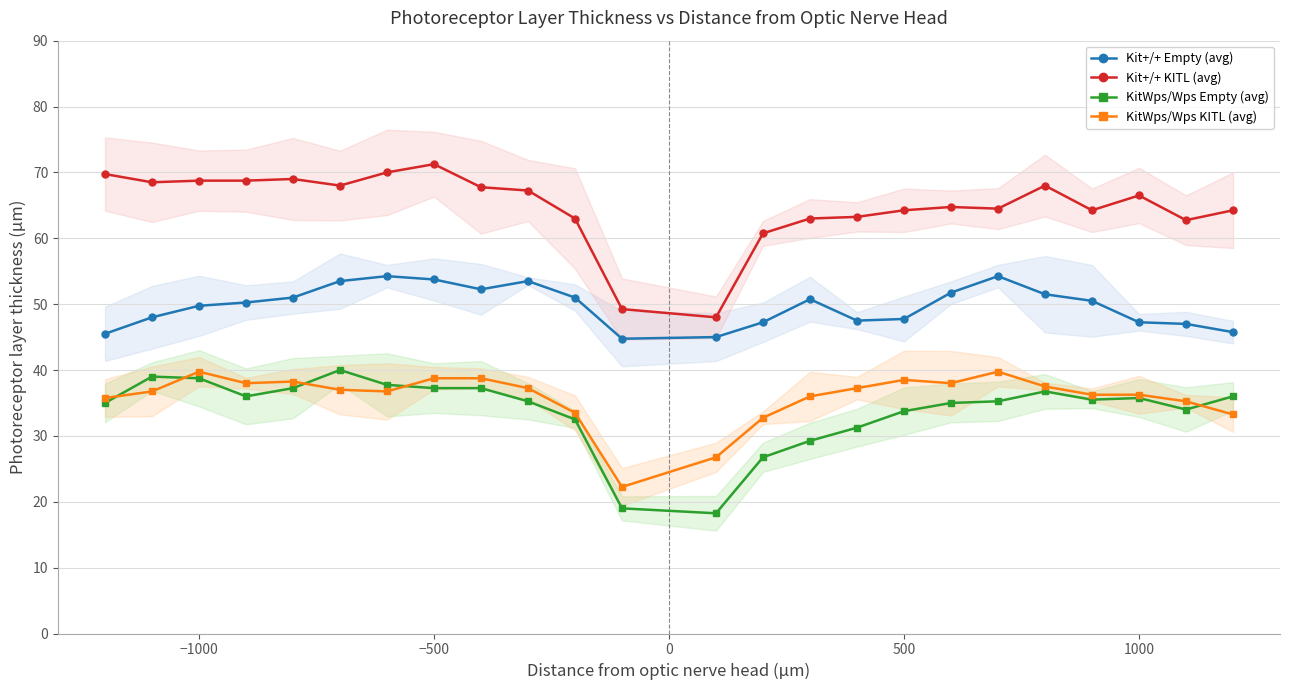

What is the greatest value displayed?

71.2